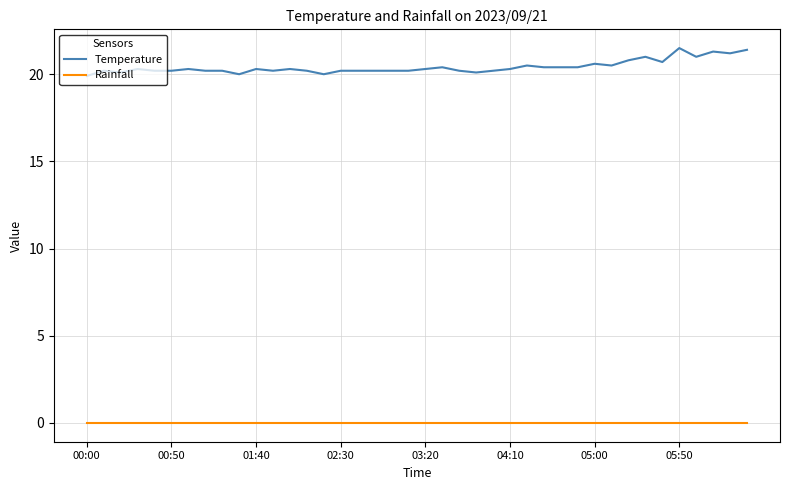

Which series has the largest total across all categories?

Temperature